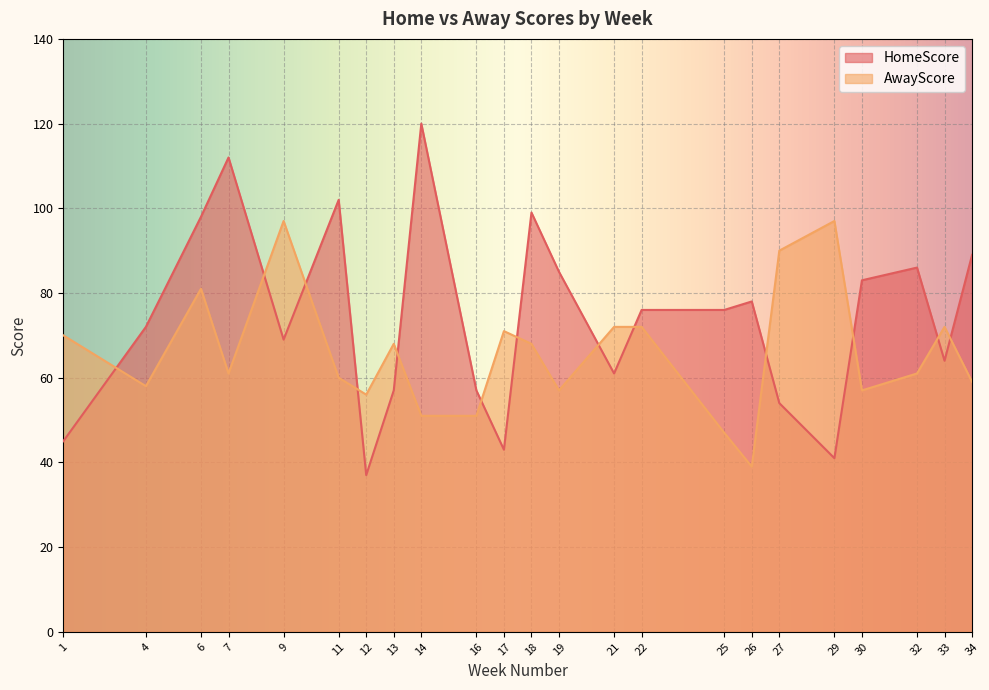

At which category is the sum across all series the highest?

6